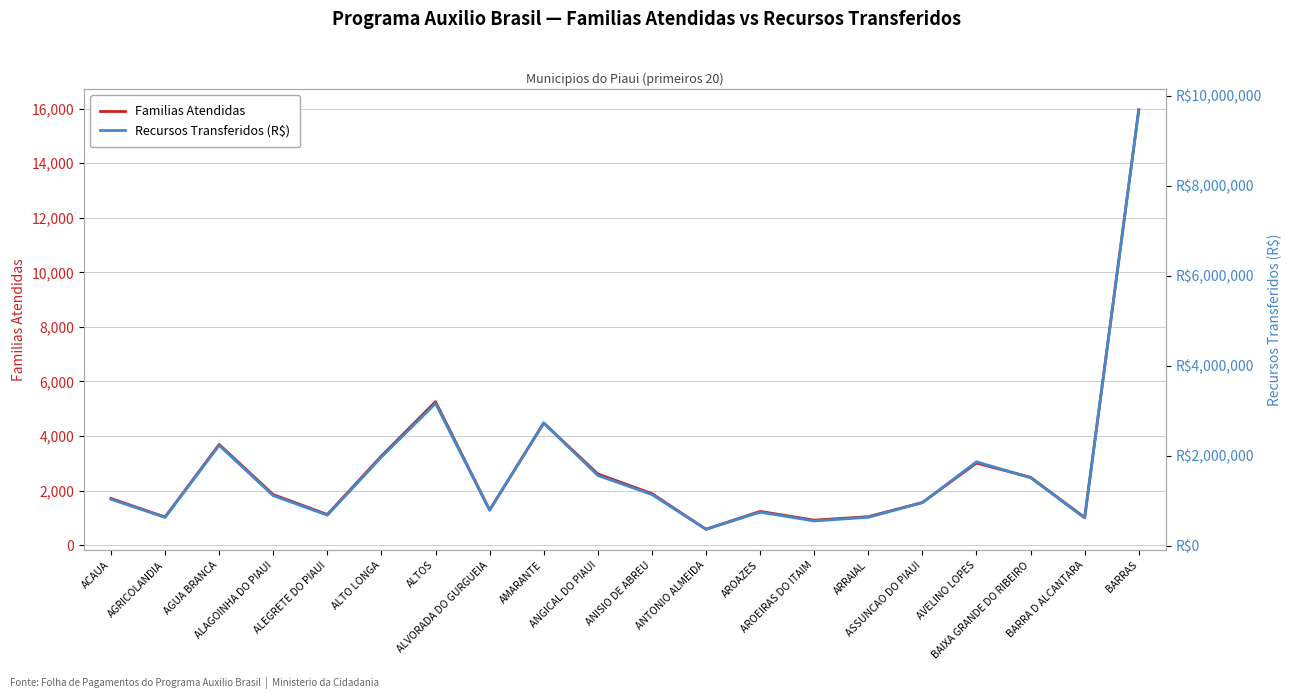

What is the difference between the Recursos Transferidos (R$) values at AMARANTE and BARRAS?

6959991